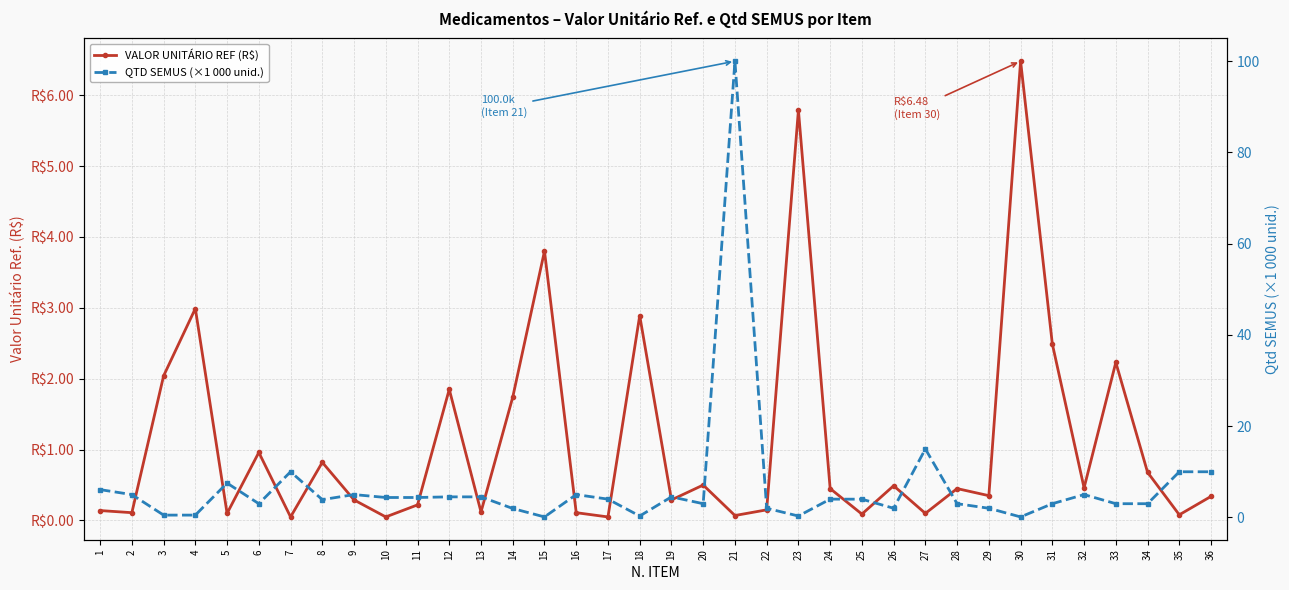

At which category is the sum across all series the highest?

21